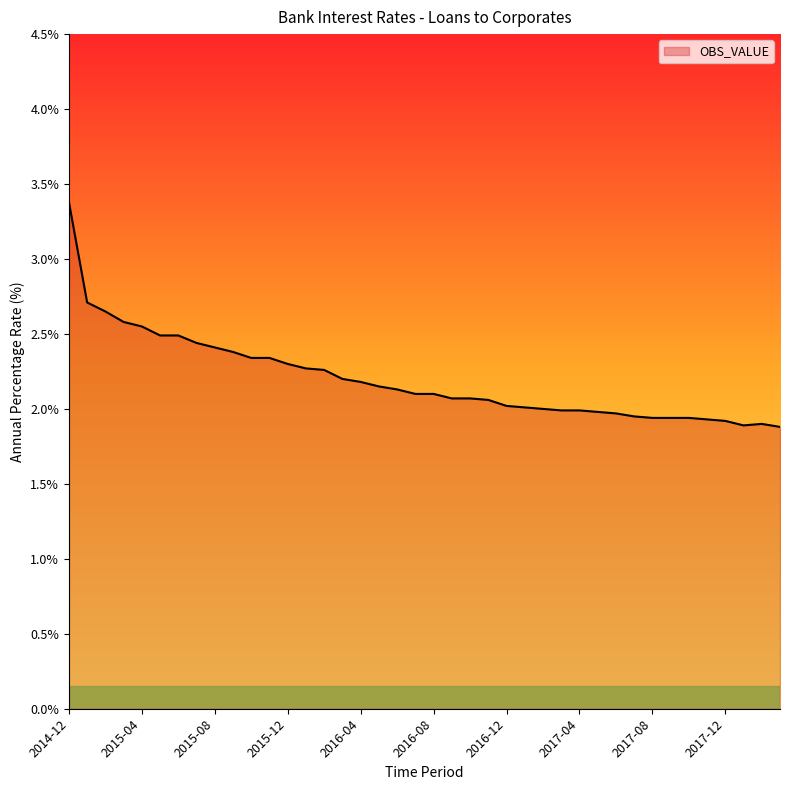

What is the maximum value shown in the chart?

3.4